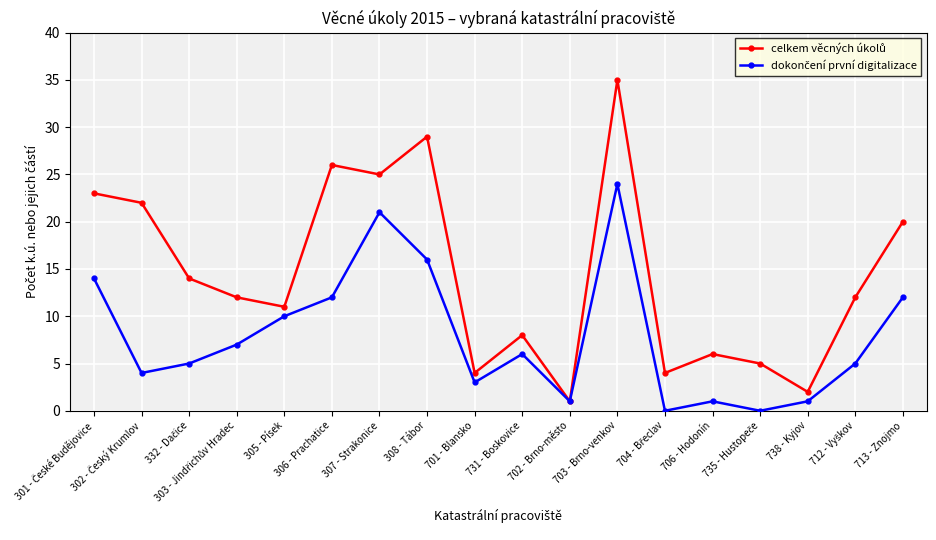

At how many categories does at least one series exceed 18?

7